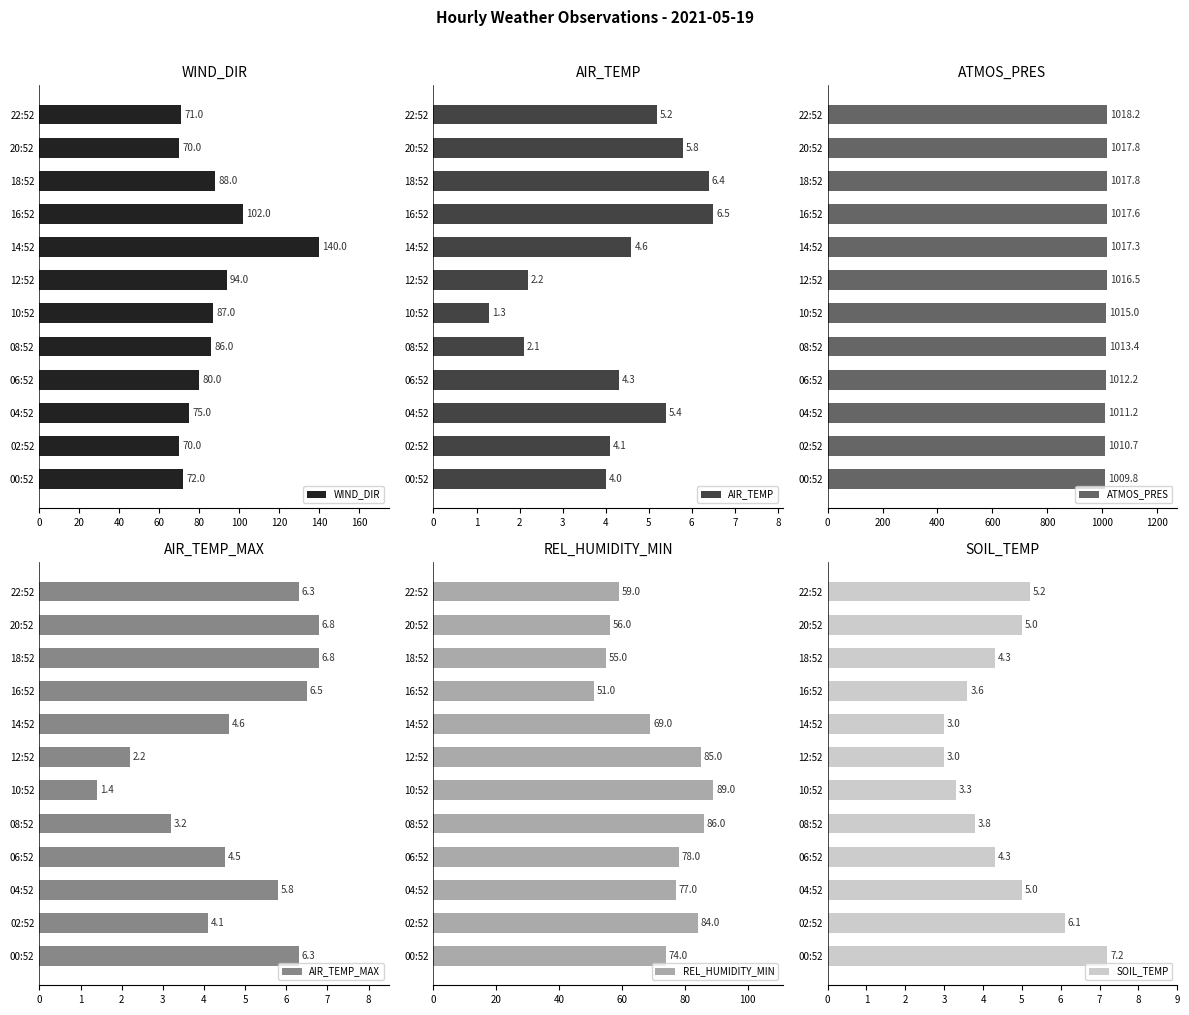

How many groups of bars are there?

12